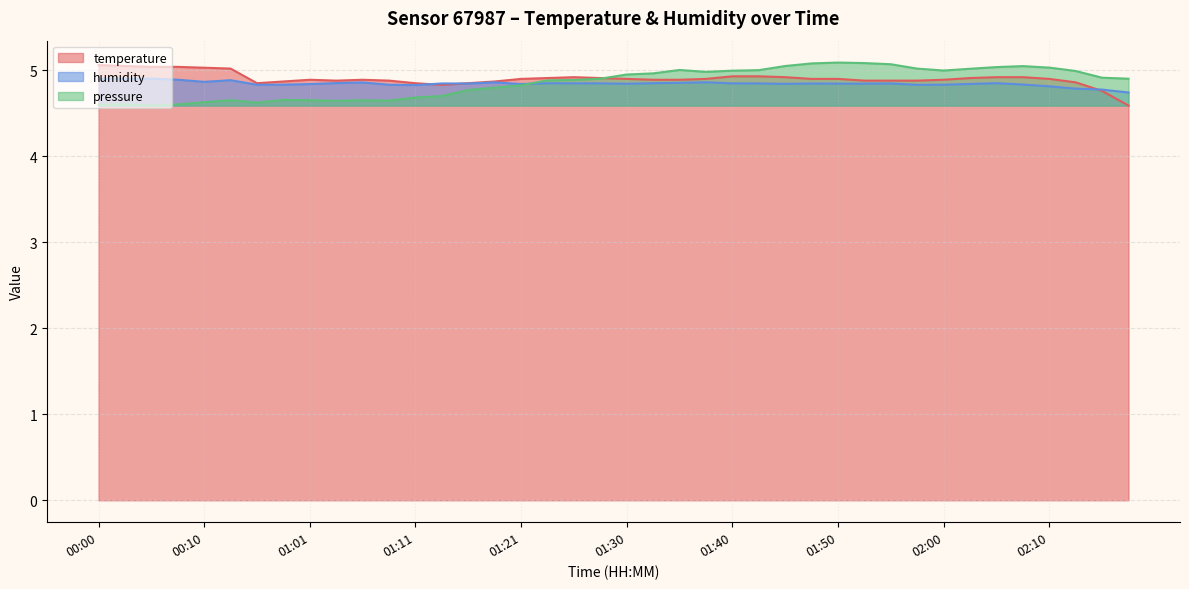

What is the minimum value shown in the chart?

4.6